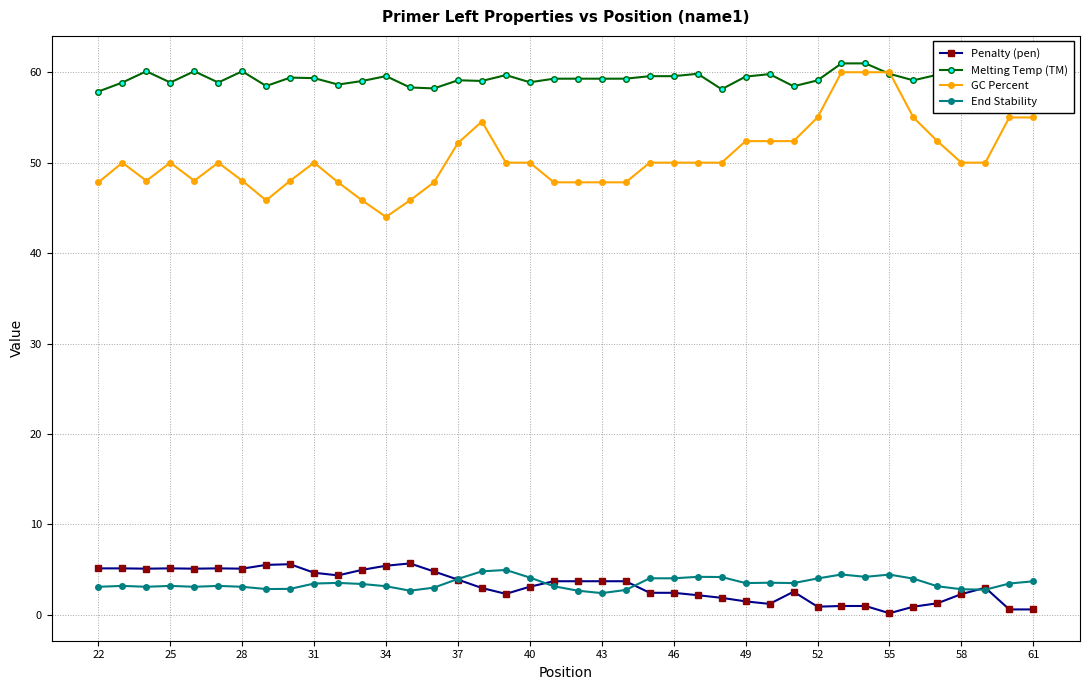

True or false: Melting Temp (TM) has more than 0 points higher than both neighbors.

True